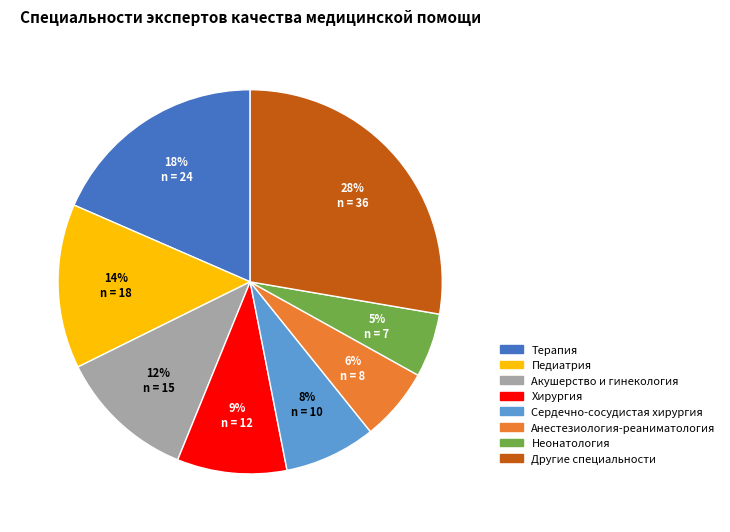

Which slice is the largest?

Другие специальности